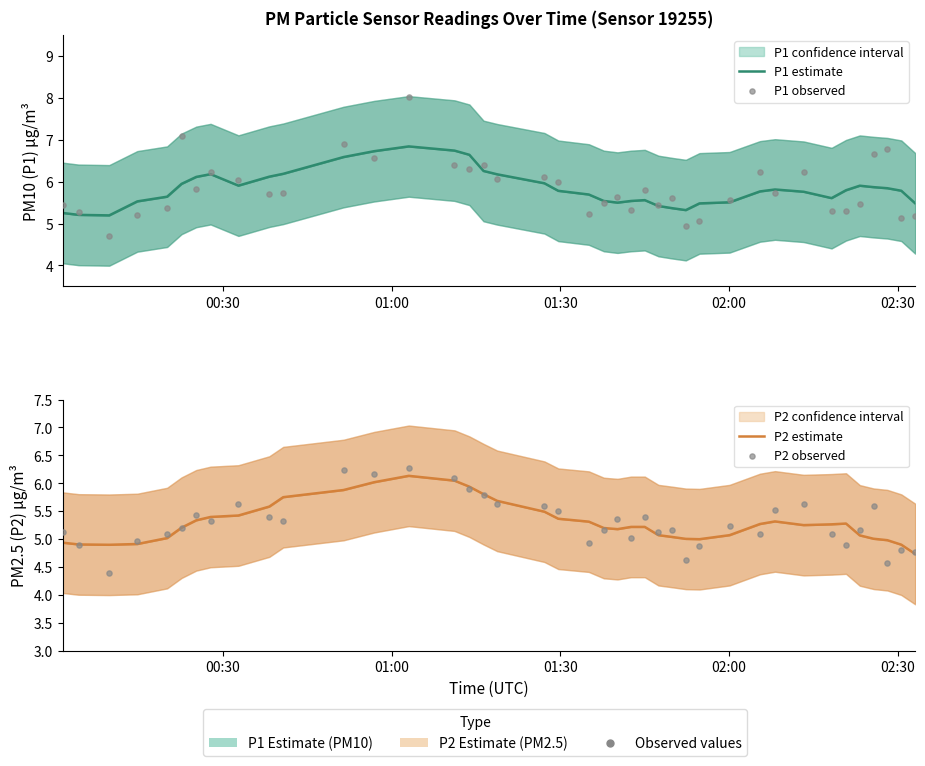

Which series reaches the maximum Y coordinate?

P1 observed